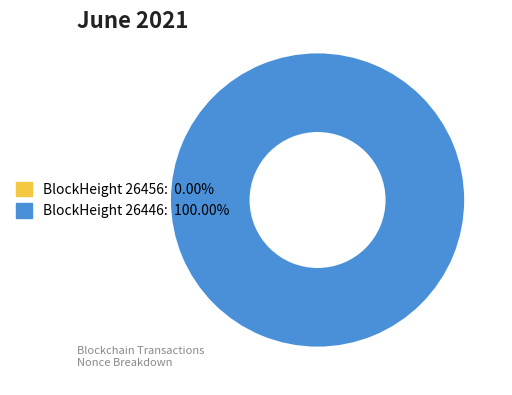

What is the largest slice in the pie chart?

26446